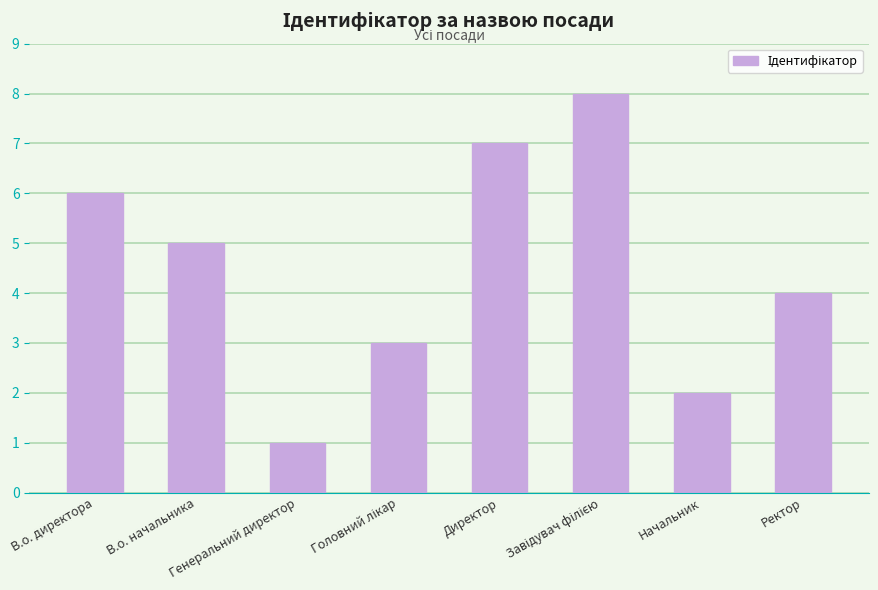

What is the greatest value displayed?

8